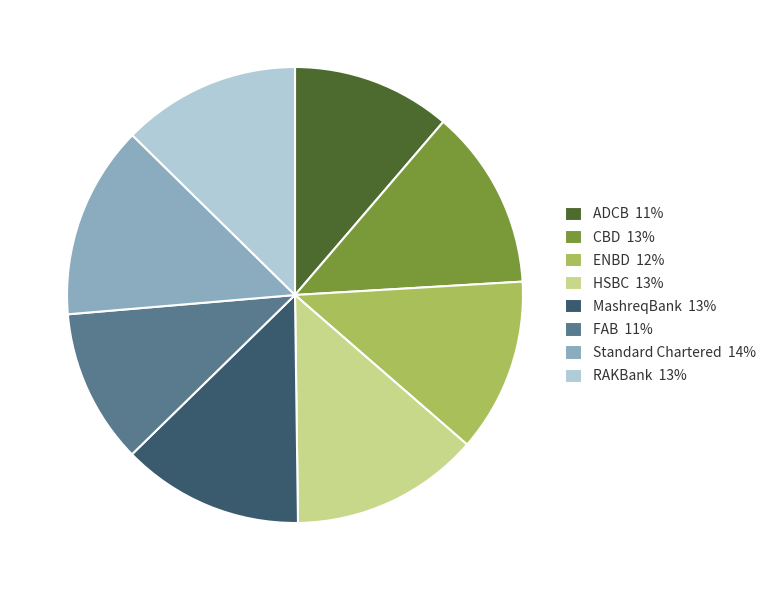

Between ENBD and Standard Chartered, which is larger?

Standard Chartered